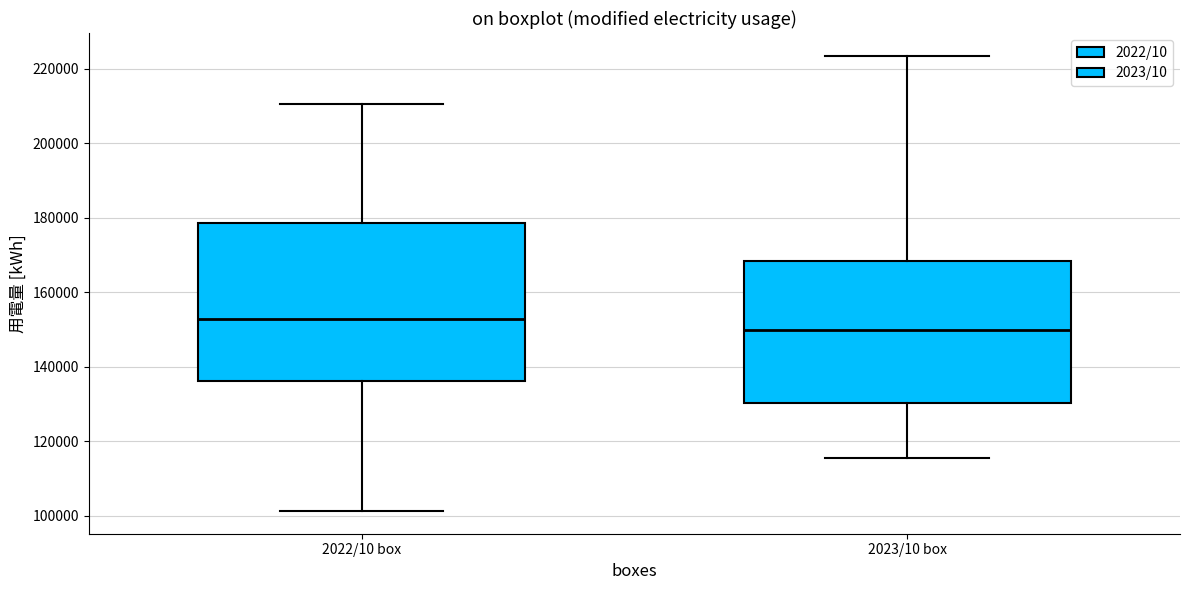

Reading left to right, read every box against the y-axis: the position of its median line, the range the box covers, and the ends of its whiskers. The values are not printed on the chart, so give them approximately, as read against the axis.

2022/10 box: median 152000, box 136000 to 178000, whiskers 102000 to 210000
2023/10 box: median 150000, box 130000 to 168000, whiskers 116000 to 224000